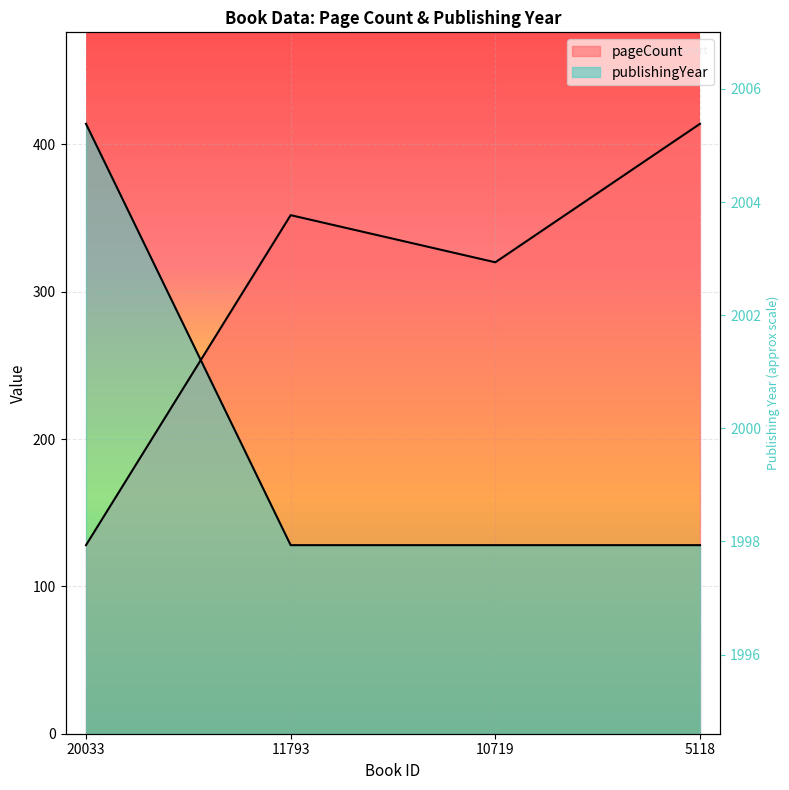

What is the approximate value of publishingYear at 11793, to the nearest 10?

130